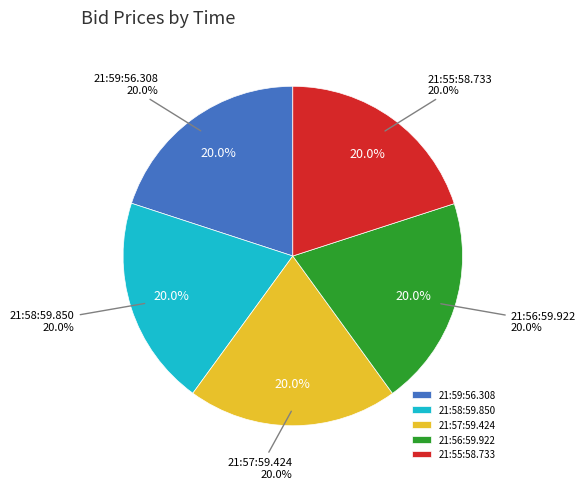

Is there any slice that represents more than half of the pie?

No